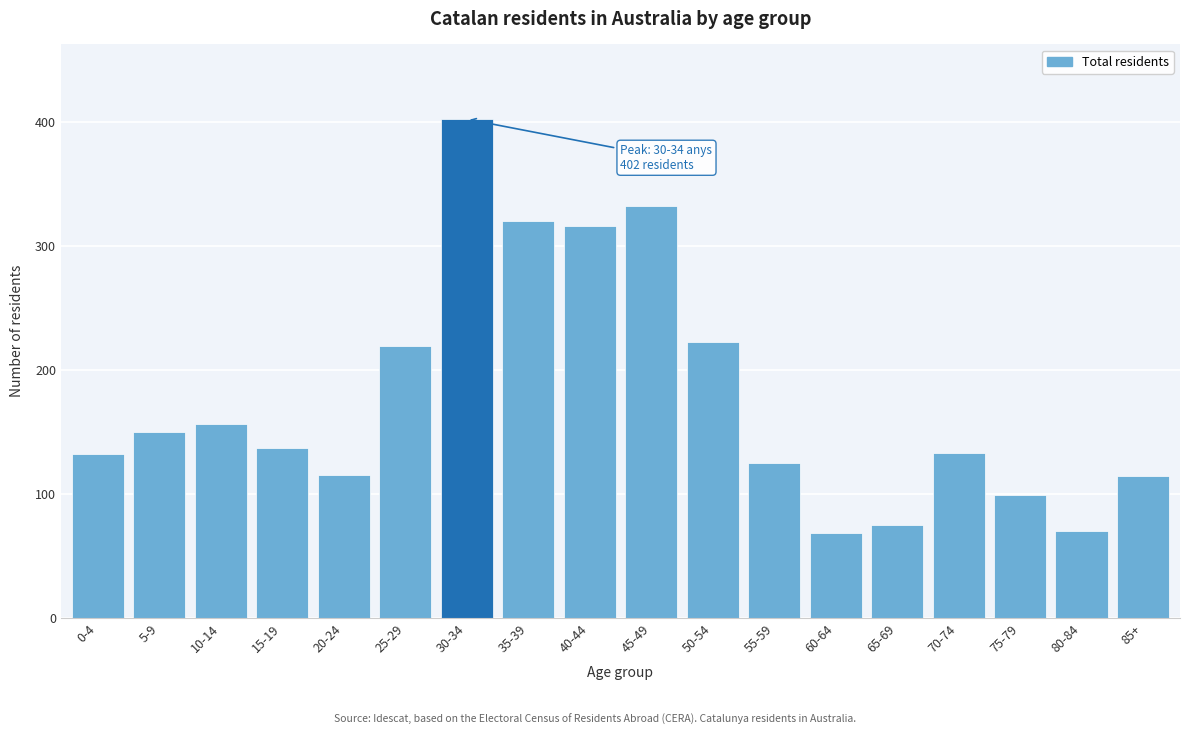

The chart shows a value of 320 at 35-39. True or false?

True